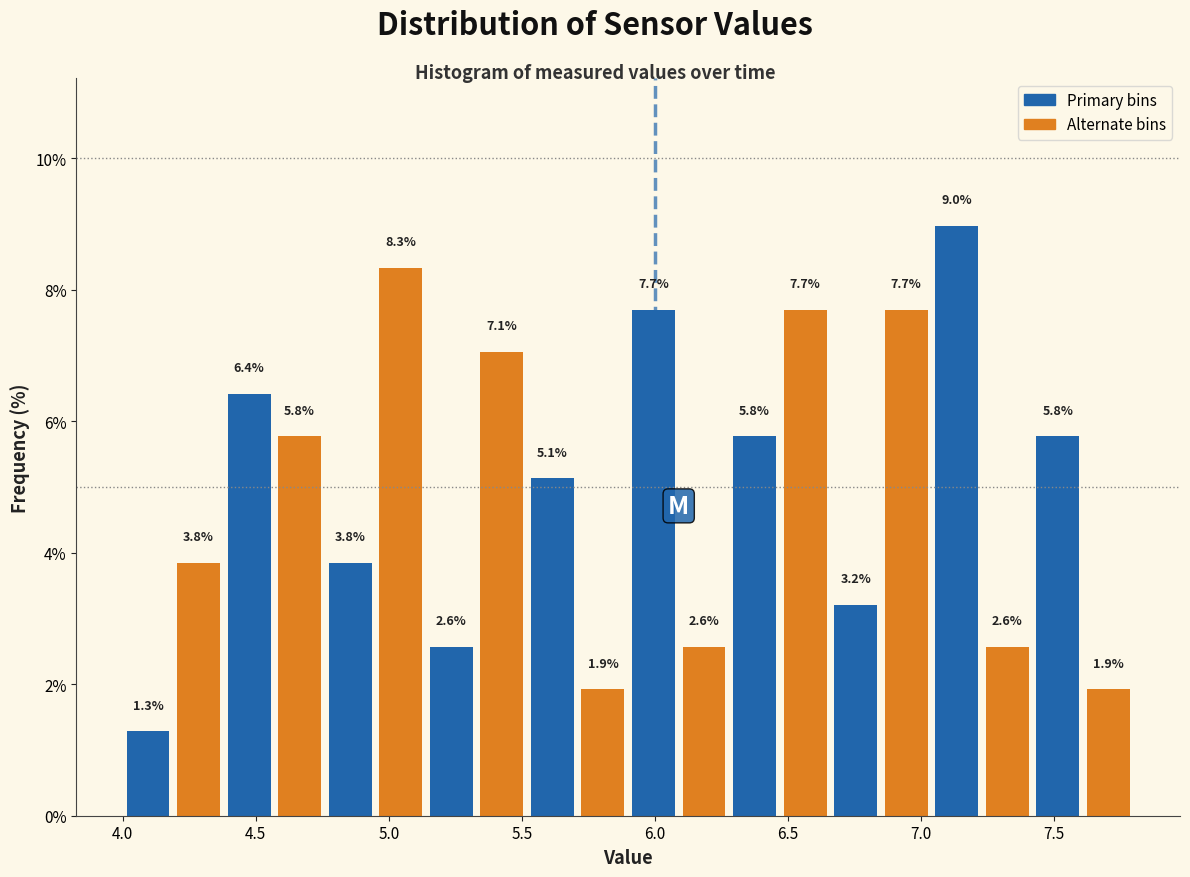

Around what value on the x-axis is the tallest bar? Give the approximate position of its centre, as read against the axis.

7.15